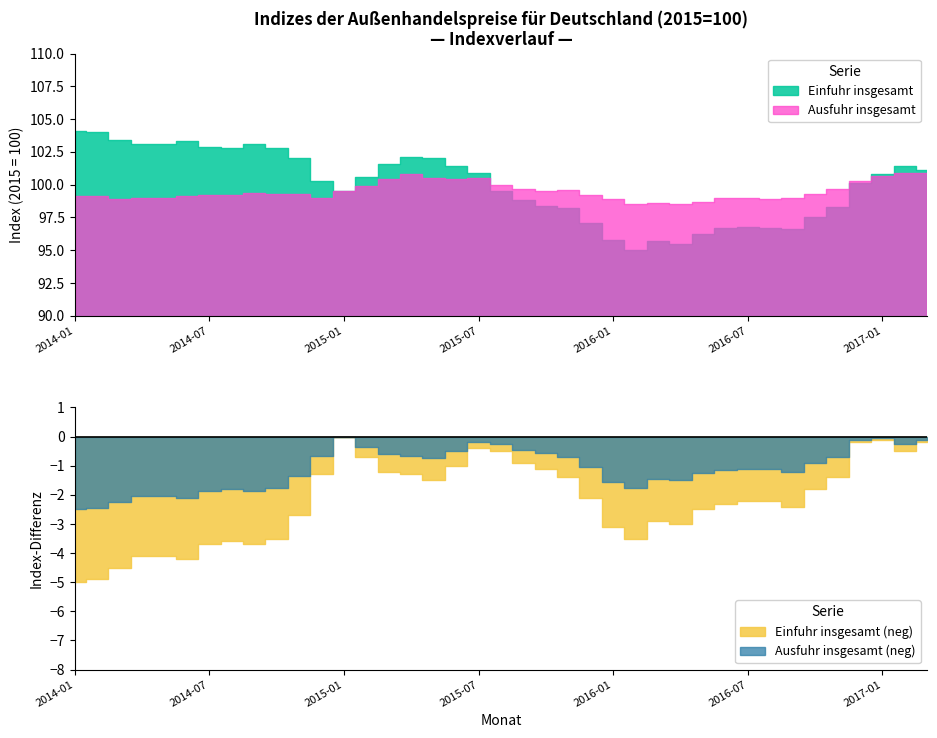

Reading left to right, extract all data points from this chart.

Einfuhr insgesamt: 2014-01=104.1	2014-02=104.0	2014-03=103.4	2014-04=103.1	2014-05=103.1	2014-06=103.3	2014-07=102.9	2014-08=102.8	2014-09=103.1	2014-10=102.8	2014-11=102.0	2014-12=100.3	2015-01=99.5	2015-02=100.6	2015-03=101.6	2015-04=102.1	2015-05=102.0	2015-06=101.4	2015-07=100.9	2015-08=99.5	2015-09=98.8	2015-10=98.4	2015-11=98.2	2015-12=97.1	2016-01=95.8	2016-02=95.0	2016-03=95.7	2016-04=95.5	2016-05=96.2	2016-06=96.7	2016-07=96.8	2016-08=96.7	2016-09=96.6	2016-10=97.5	2016-11=98.3	2016-12=100.1	2017-01=100.8	2017-02=101.4	2017-03=101.1
Ausfuhr insgesamt: 2014-01=99.1	2014-02=99.1	2014-03=98.9	2014-04=99.0	2014-05=99.0	2014-06=99.1	2014-07=99.2	2014-08=99.2	2014-09=99.4	2014-10=99.3	2014-11=99.3	2014-12=99.0	2015-01=99.5	2015-02=99.9	2015-03=100.4	2015-04=100.8	2015-05=100.5	2015-06=100.4	2015-07=100.5	2015-08=100.0	2015-09=99.7	2015-10=99.5	2015-11=99.6	2015-12=99.2	2016-01=98.9	2016-02=98.5	2016-03=98.6	2016-04=98.5	2016-05=98.7	2016-06=99.0	2016-07=99.0	2016-08=98.9	2016-09=99.0	2016-10=99.3	2016-11=99.7	2016-12=100.3	2017-01=100.7	2017-02=100.9	2017-03=100.9